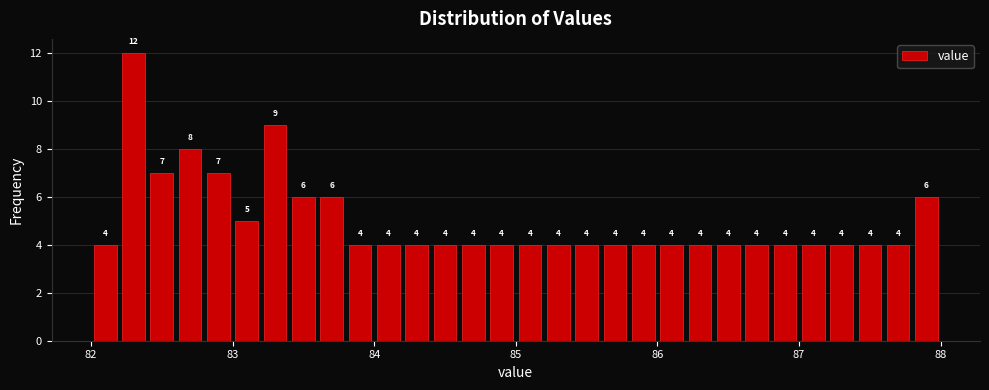

Around what value on the x-axis is the tallest bar? Give the approximate position of its centre, as read against the axis.

82.3